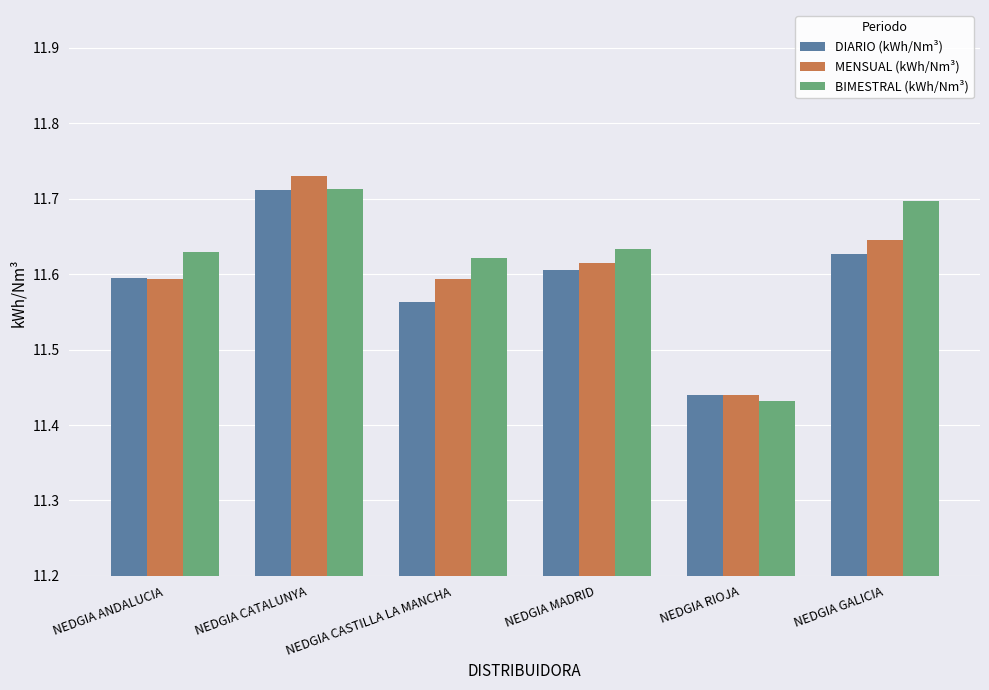

Which series changed the most between NEDGIA RIOJA and NEDGIA GALICIA?

BIMESTRAL (kWh/Nm³)